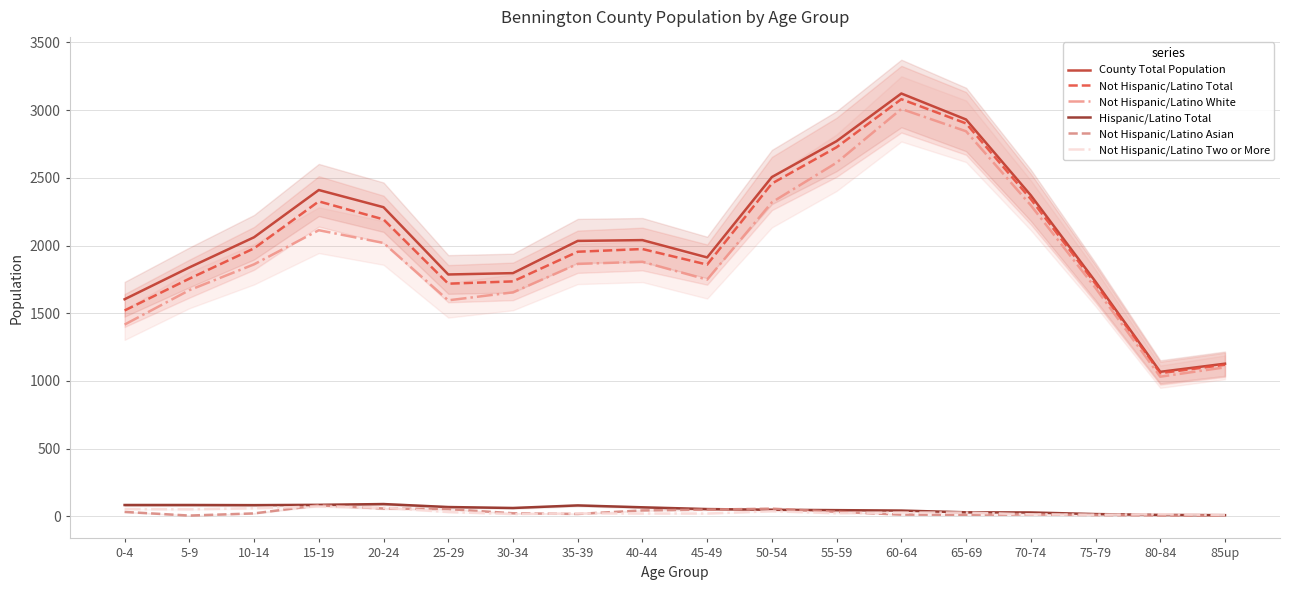

At how many categories does at least one series exceed 504?

18